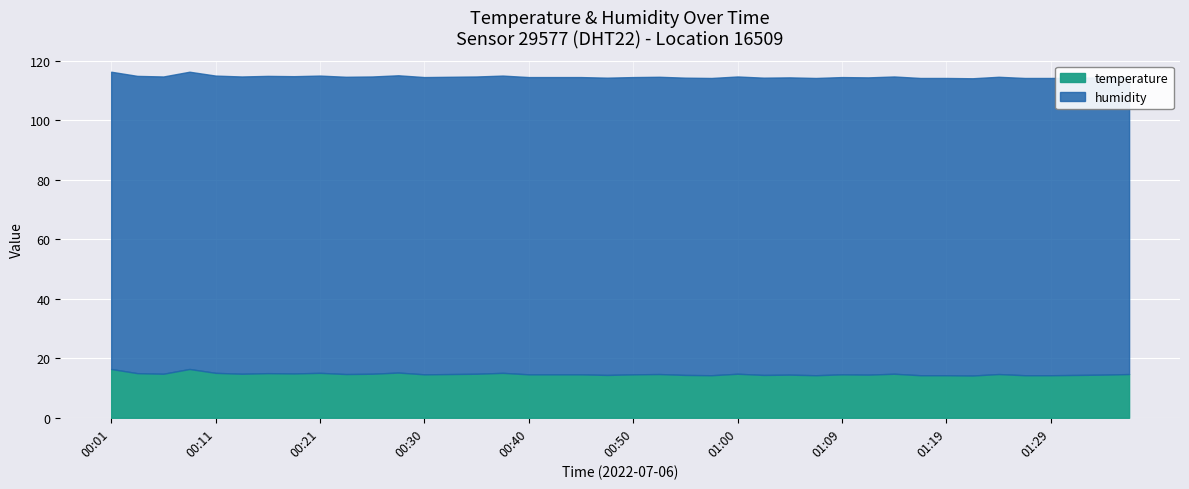

True or false: temperature and humidity cross at least once.

False